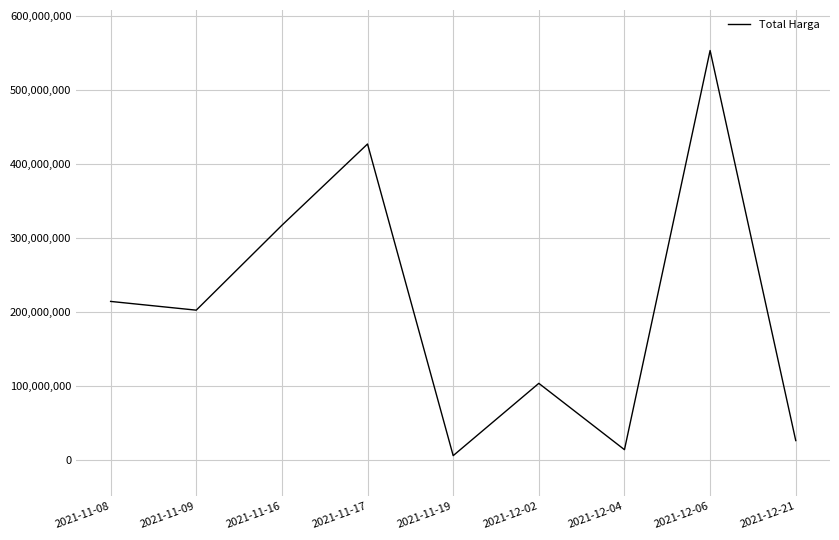

What is the greatest value displayed?

553107700